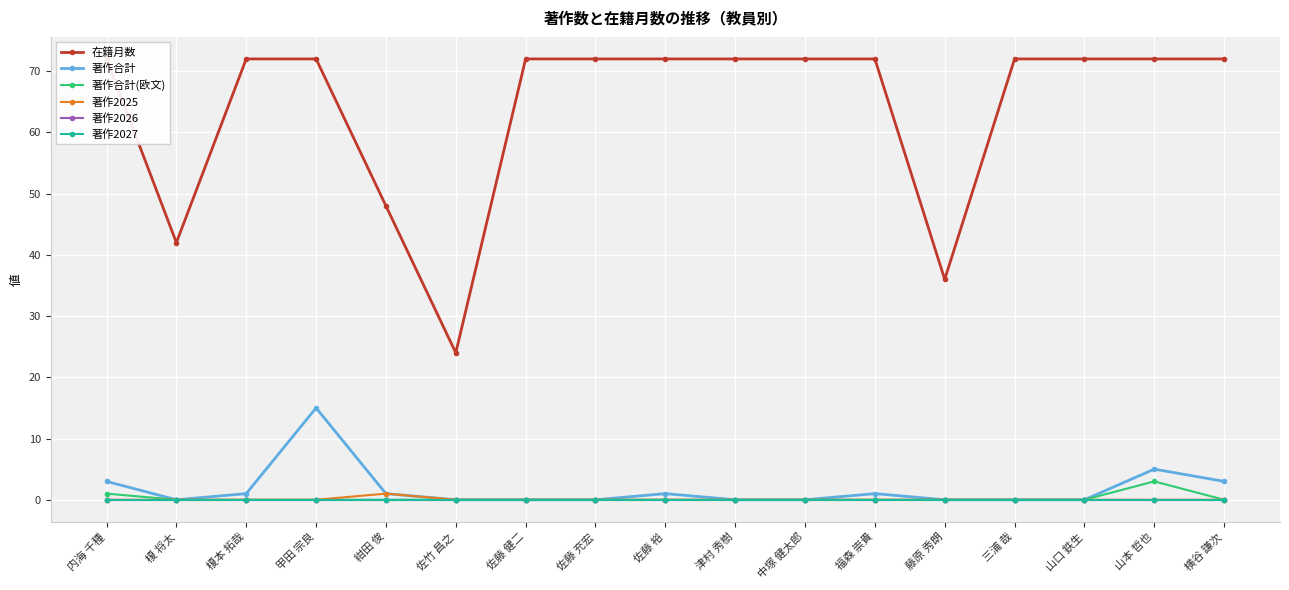

How many lines are shown in the chart?

6